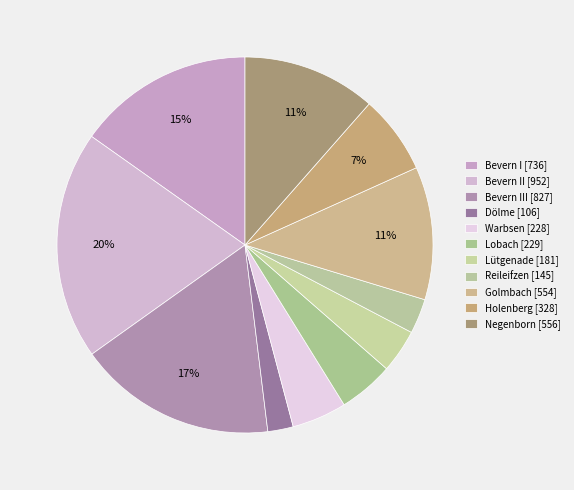

Which category has the smallest portion of the pie?

Dölme